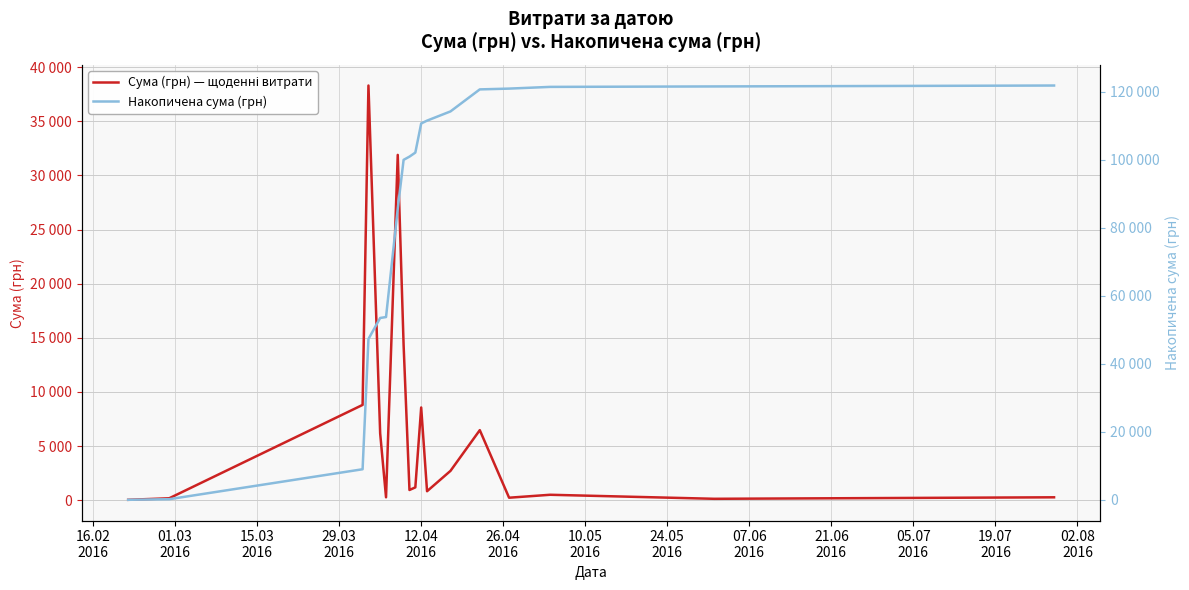

Which series has the largest range (max minus min)?

Накопичена сума (грн)